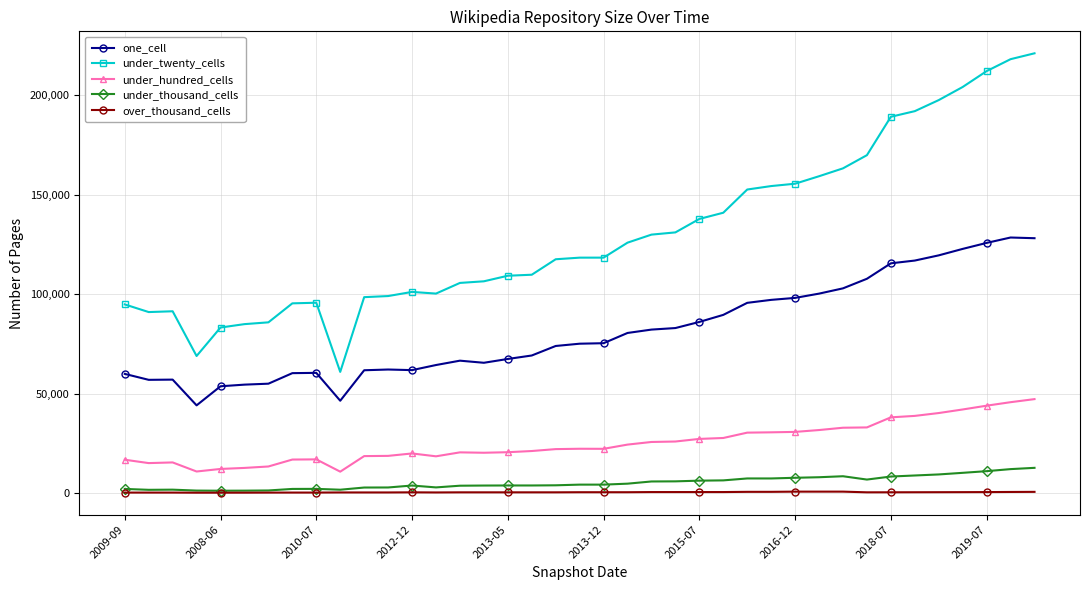

What is the difference between the maximum and minimum values in the one_cell series?

84400